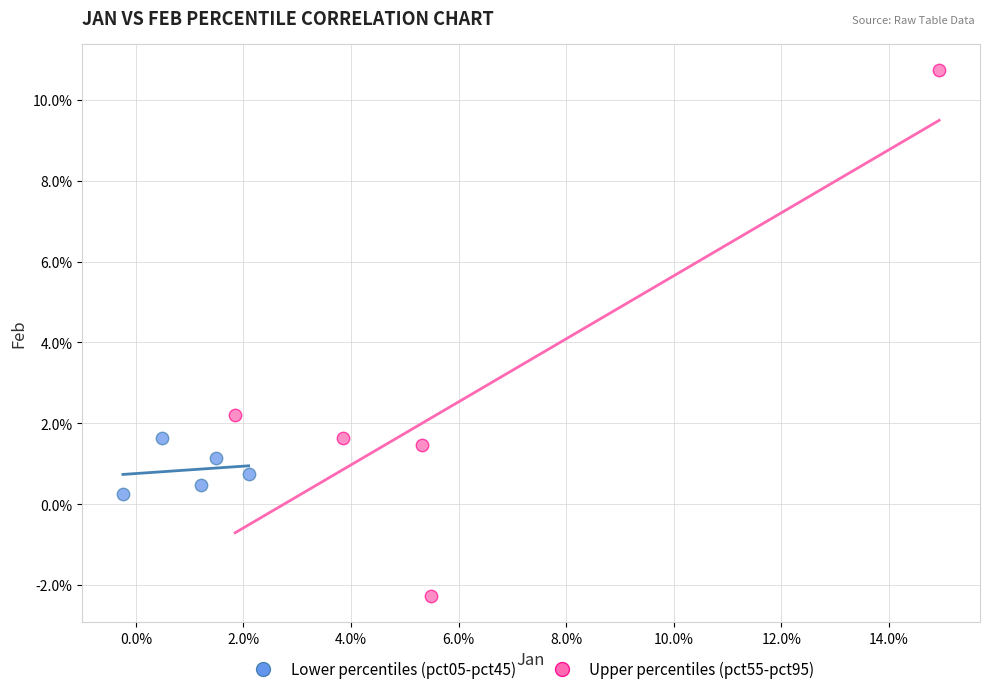

What are all the series names shown in the legend?

Lower percentiles (pct05-pct45), Upper percentiles (pct55-pct95)